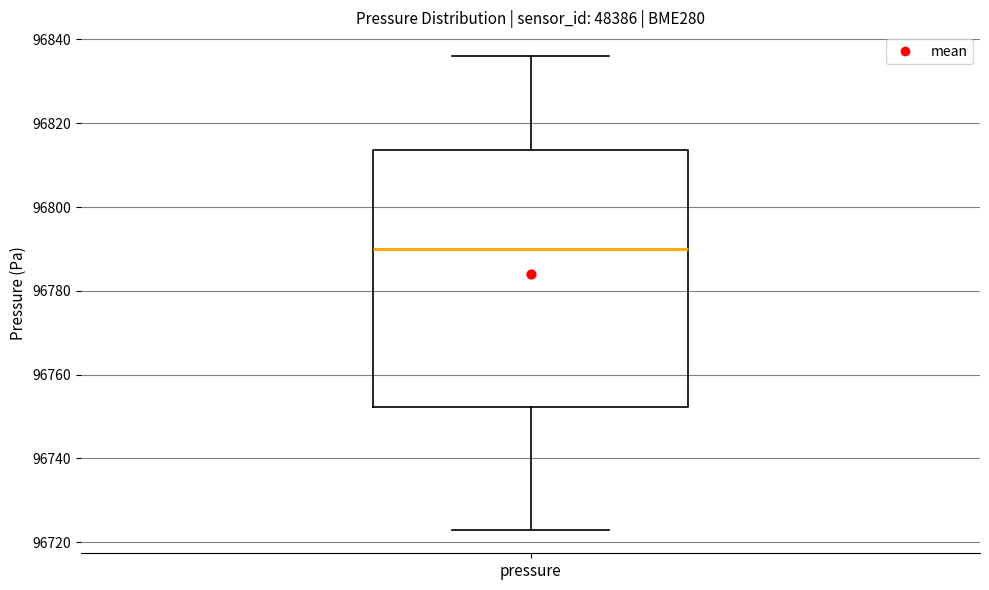

Transcribe this box plot: give where the median line is, the range the box spans, and where the two whiskers end, as read against the y-axis. The values are not printed on the chart, so give them approximately, as read against the axis.

median 96790, box 96752 to 96814, whiskers 96724 to 96836